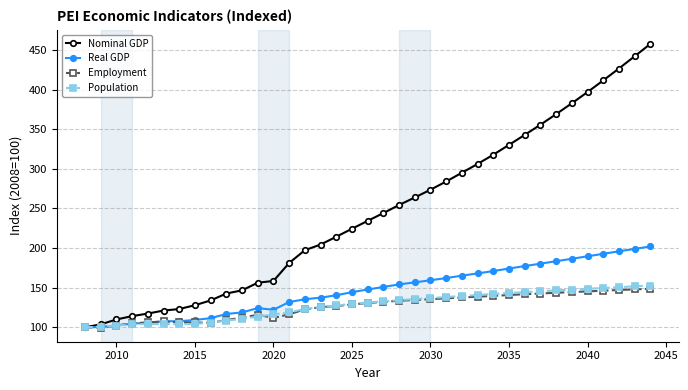

What is the maximum value shown in the chart?

457.8